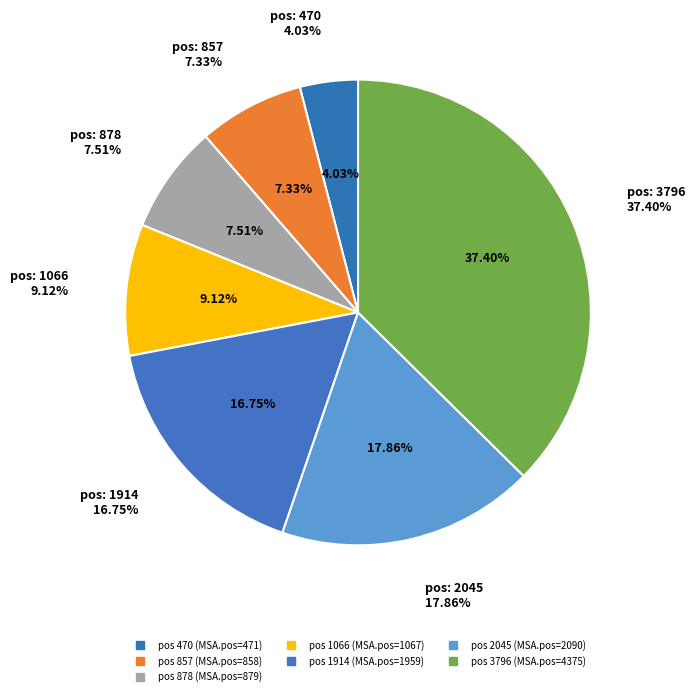

Count the number of slices in the pie.

7